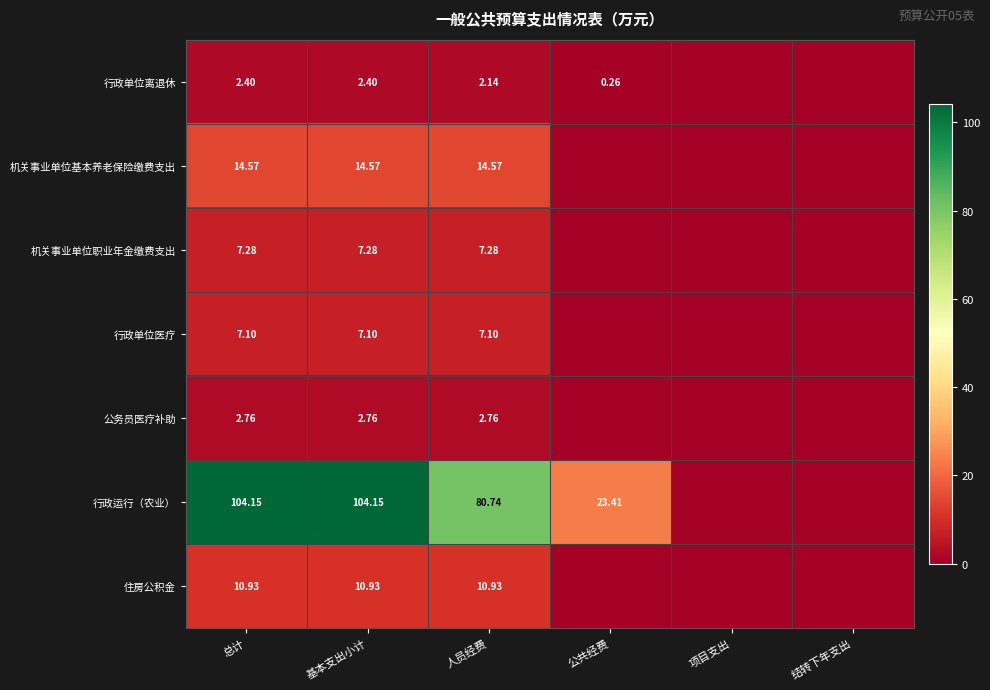

The value of 行政单位医疗 at 总计 is 7.1. True or false?

True